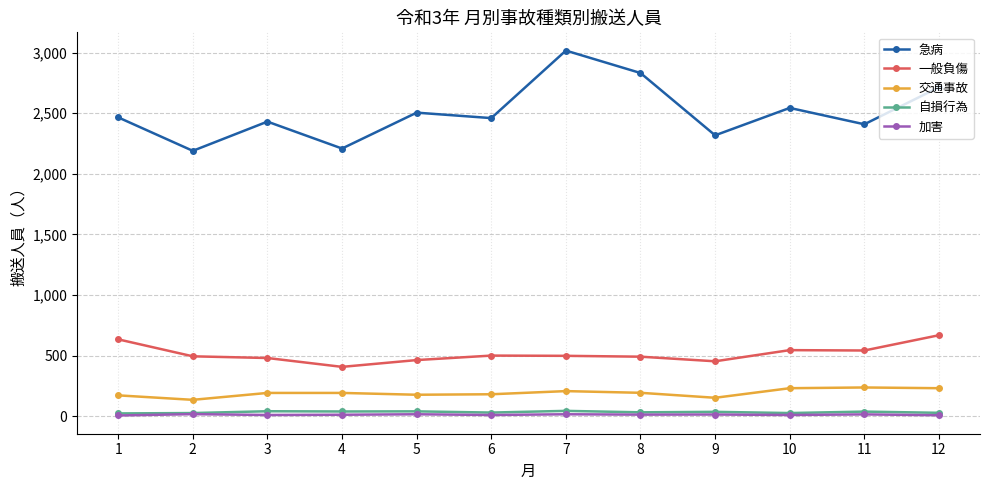

At which label does 一般負傷 reach its peak?

12